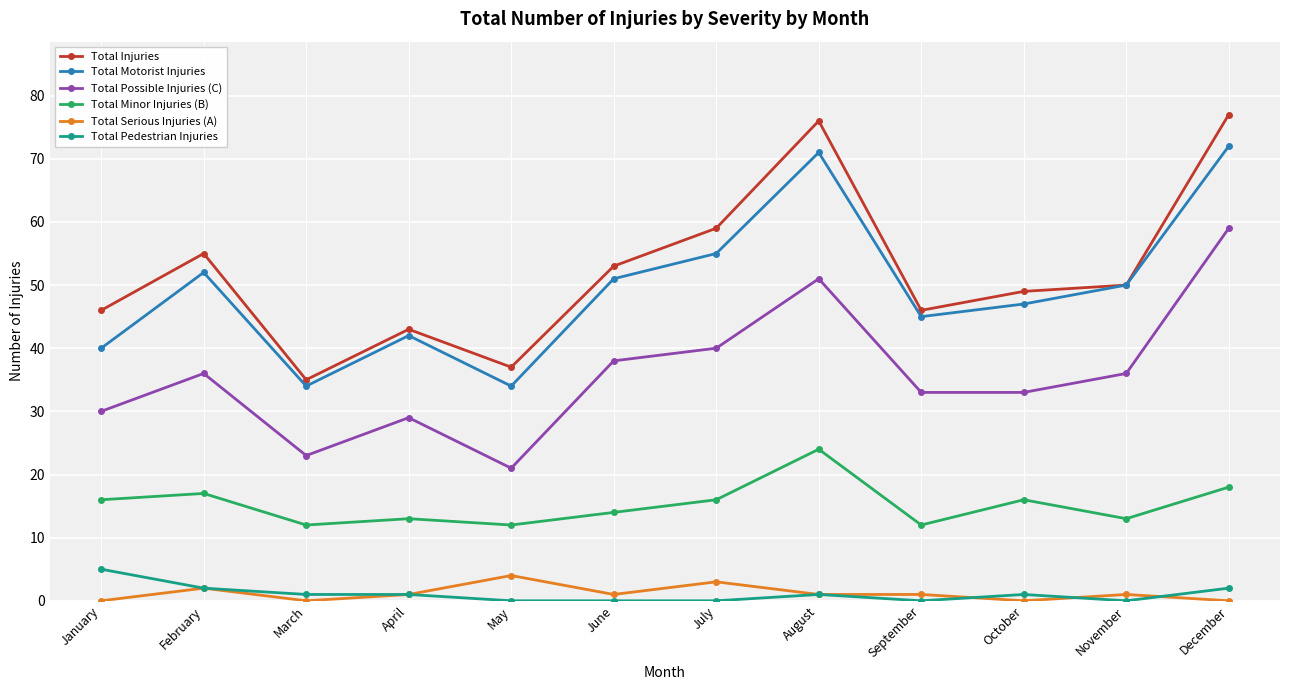

How many data points does each series have?

12